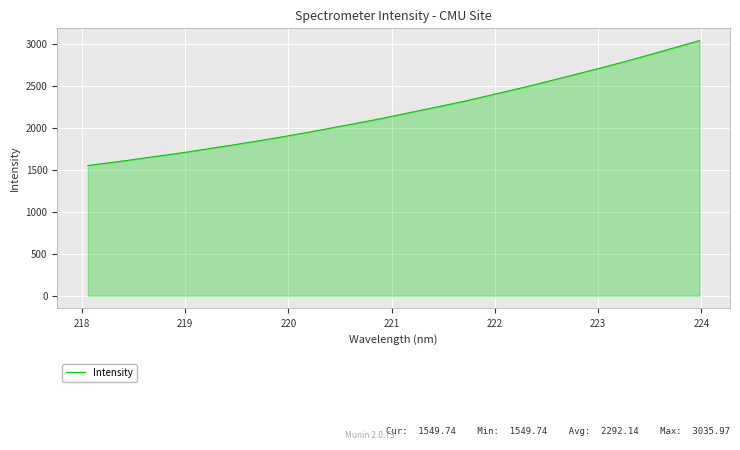

What is the difference between the maximum and minimum values?

1486.2